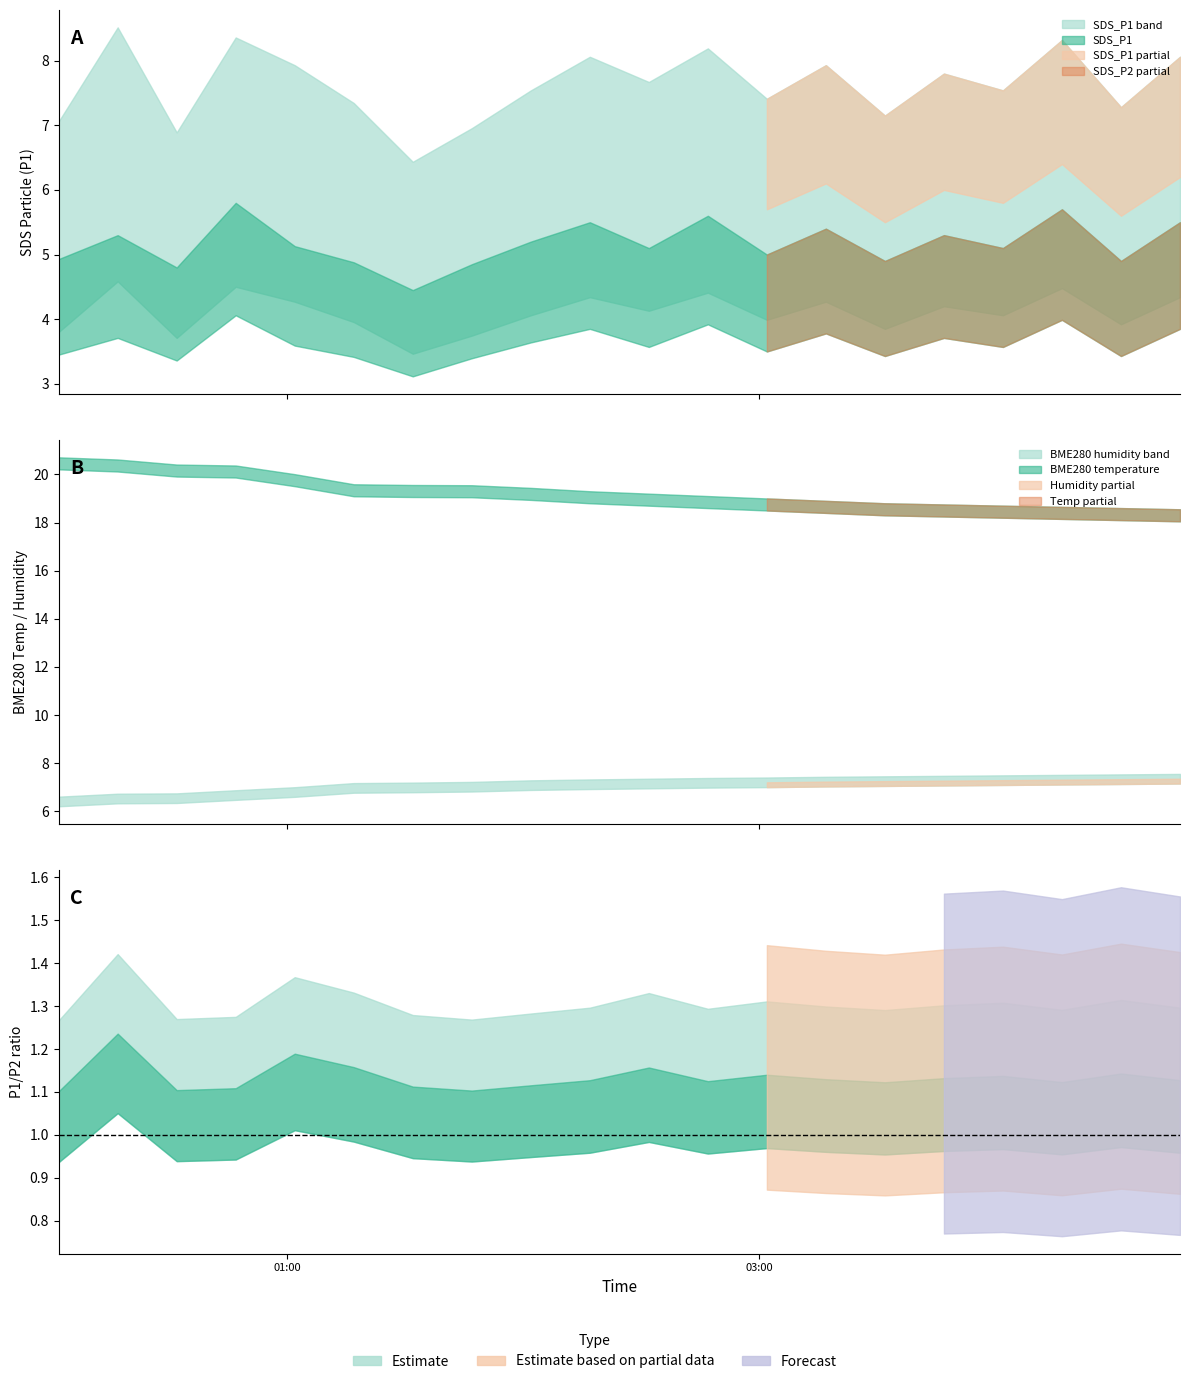

What is the difference between the SDS_P2 values at 7 and SDS_P1?

0.1